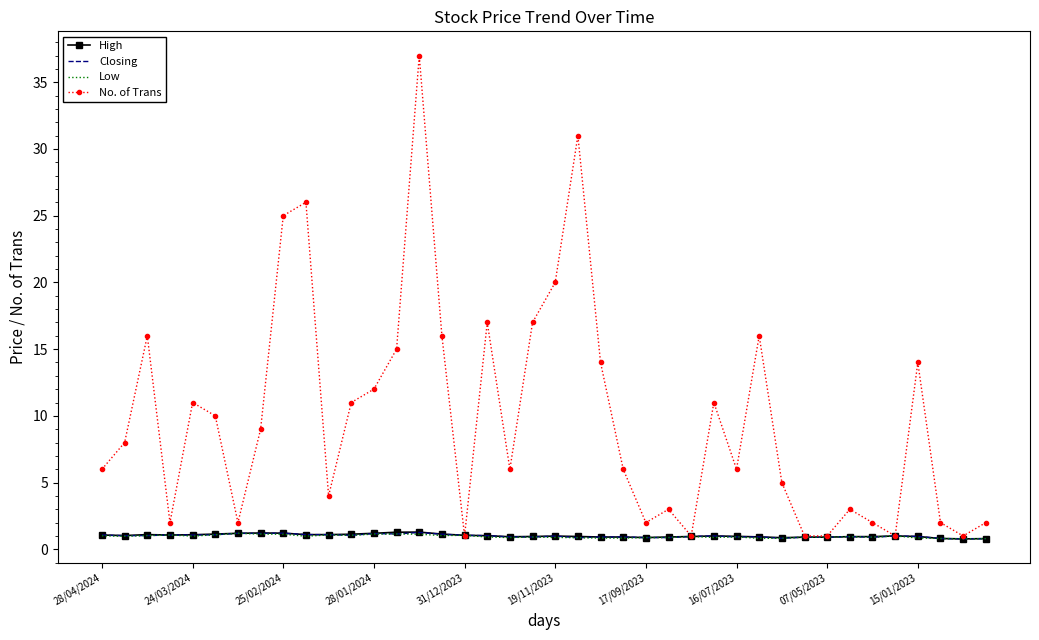

What is the minimum value for Low?

0.8